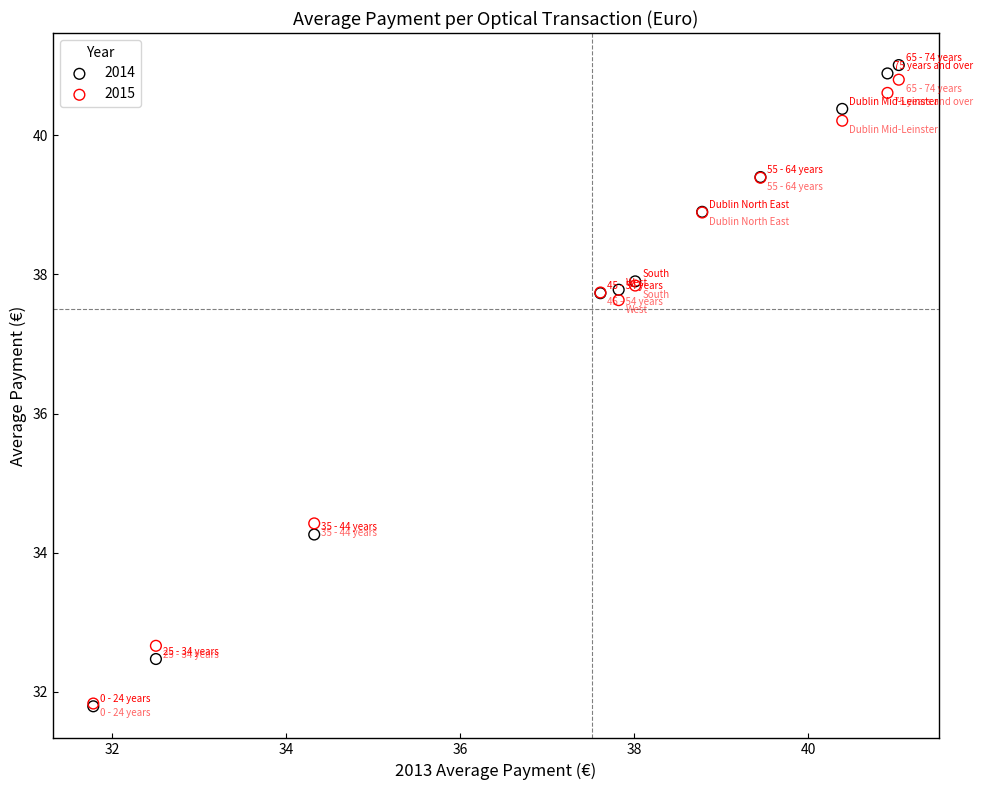

What are all the series names shown in the legend?

2014, 2015